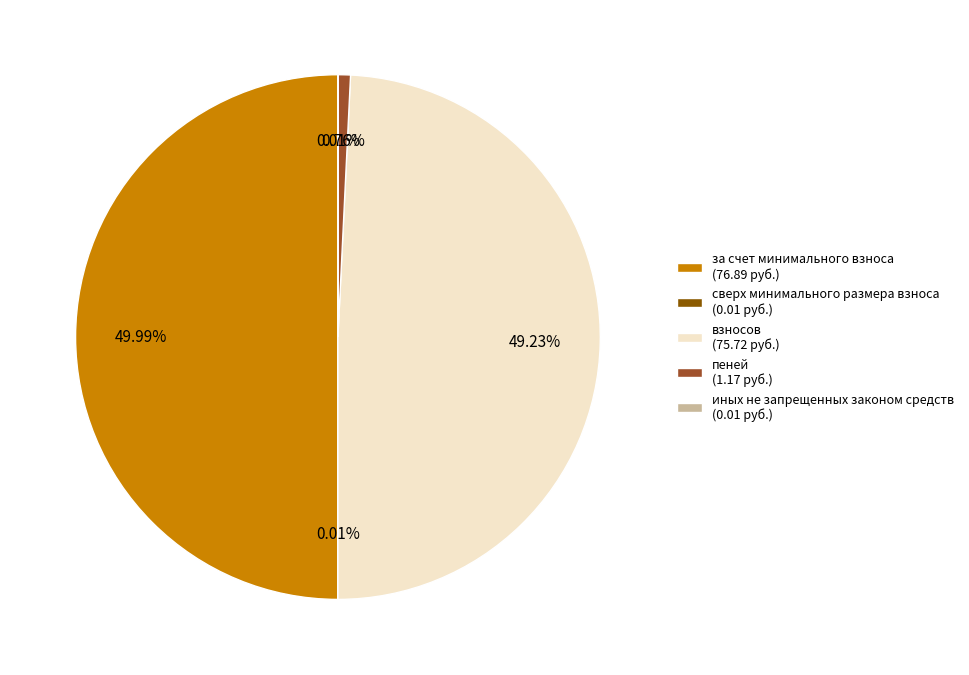

Is пеней (1.17 руб.) the majority of the pie?

No